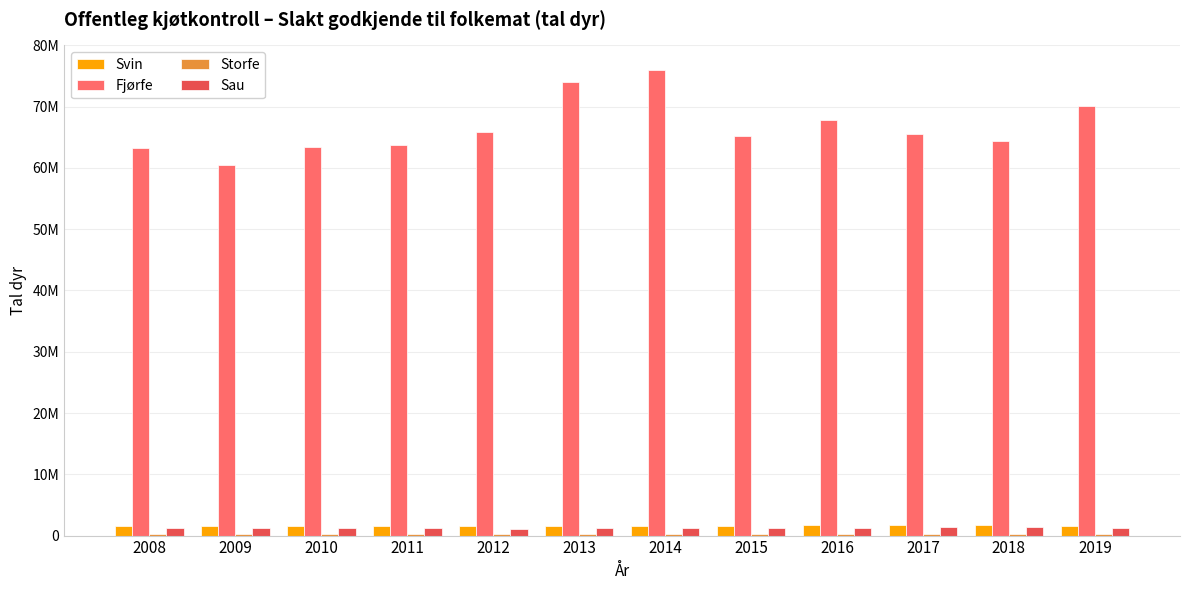

Are the bars horizontal?

No